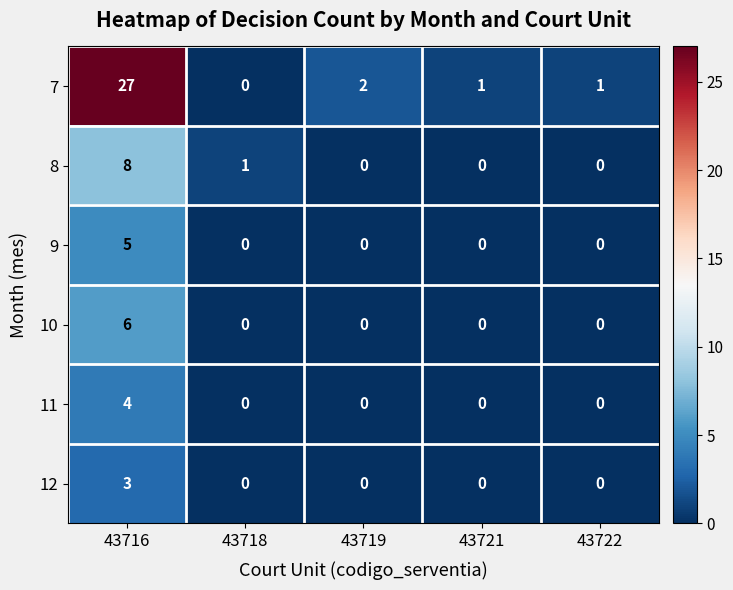

What is the difference between the maximum and minimum values in the 11 series?

4